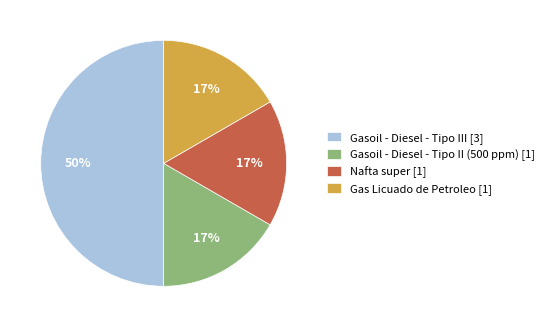

Which has a higher value, Gasoil - Diesel - Tipo III [3] or Nafta super [1]?

Gasoil - Diesel - Tipo III [3]